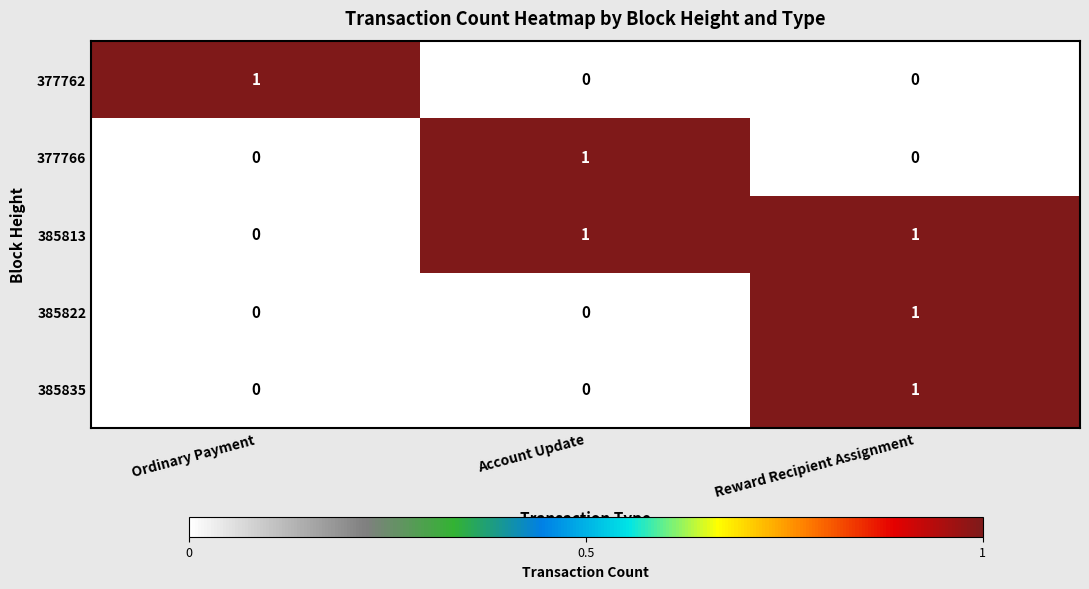

At how many categories does at least one series exceed 0?

3